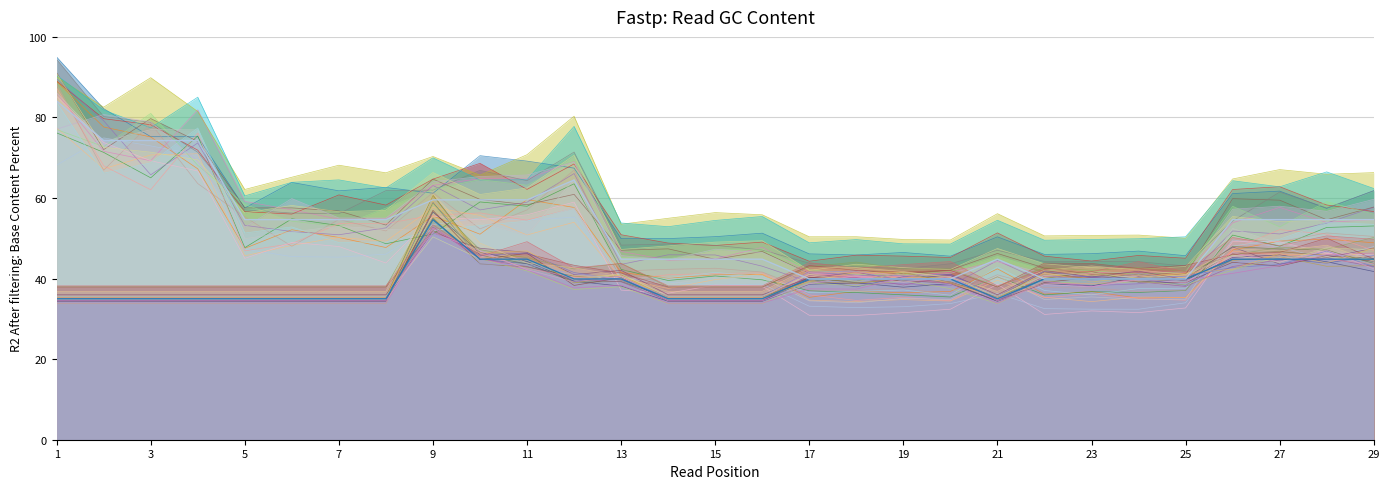

Is it true that ilość zamówienia podstawowego equals 47.3 at 4?

False